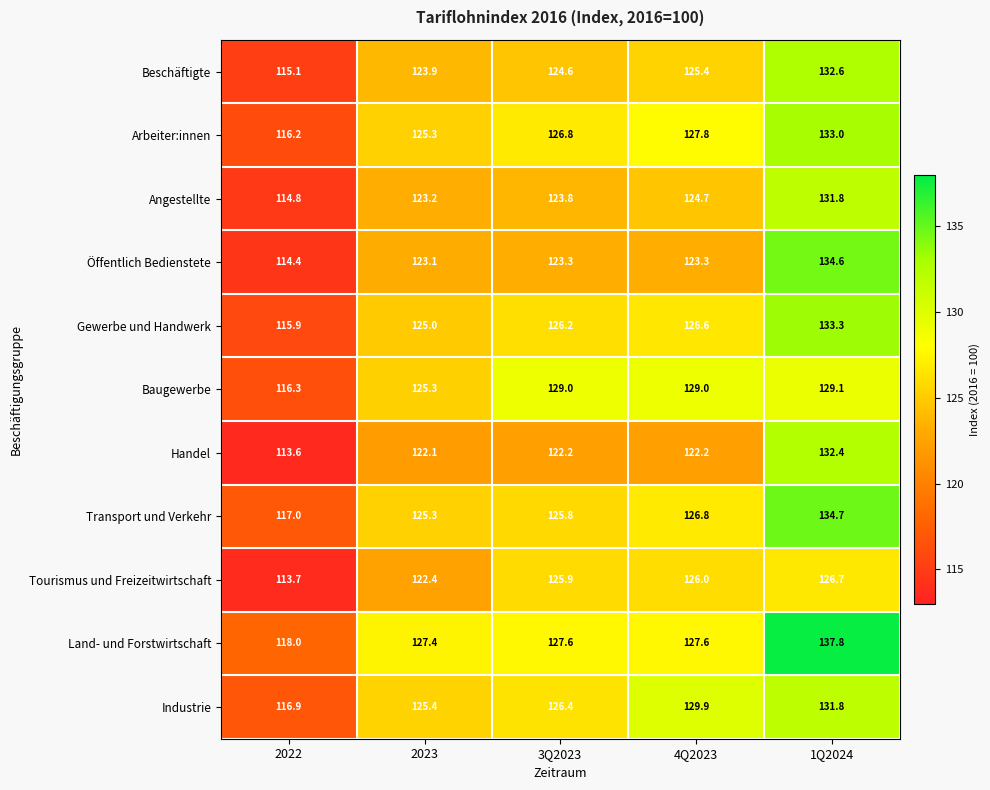

Between 2023 and 4Q2023, which series saw the biggest shift?

Industrie